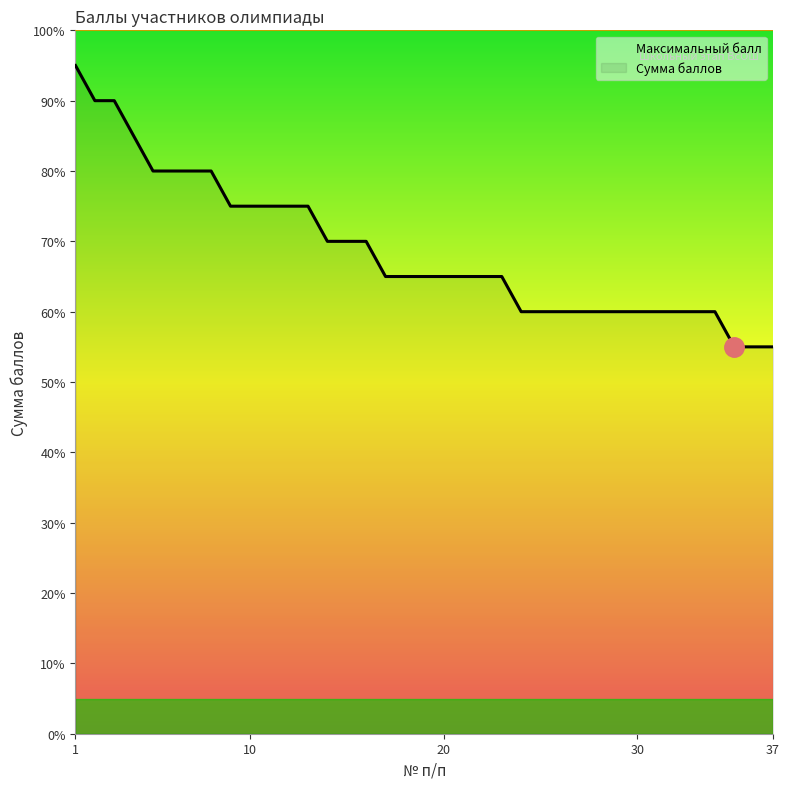

The value at 29 is 60. True or false?

True